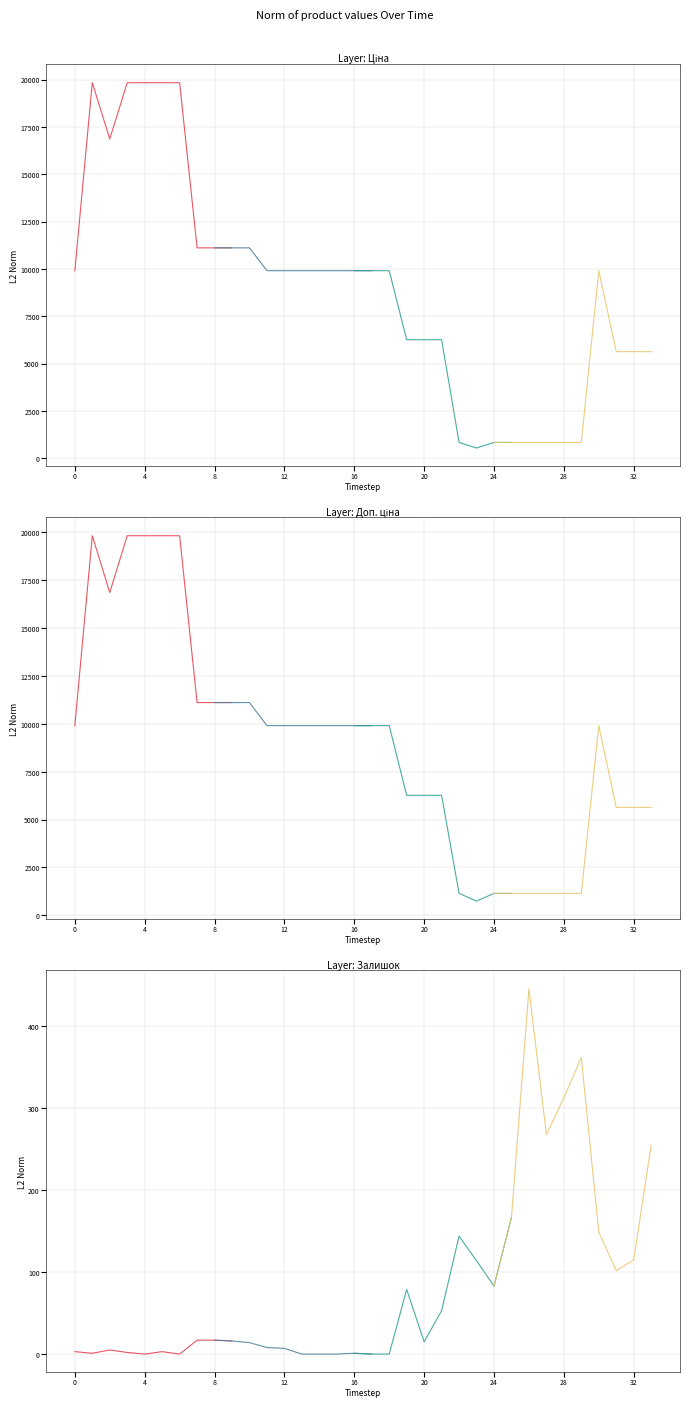

How many values in Залишок are above zero?

32